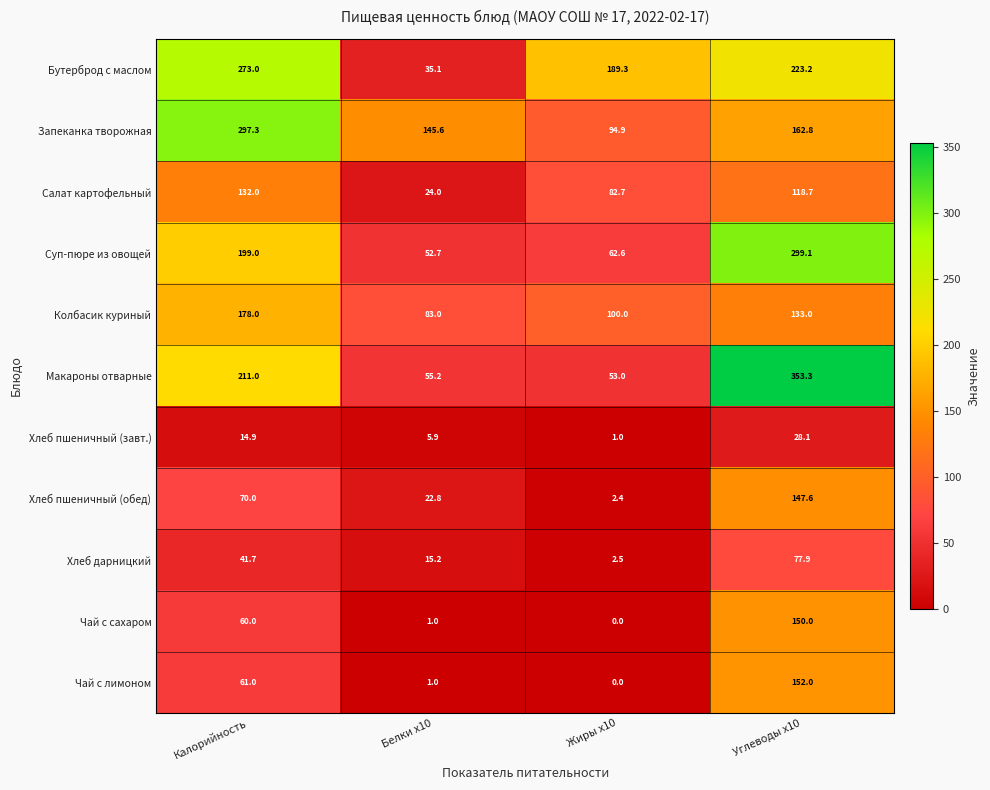

Which series has the widest spread of values?

Макароны отварные